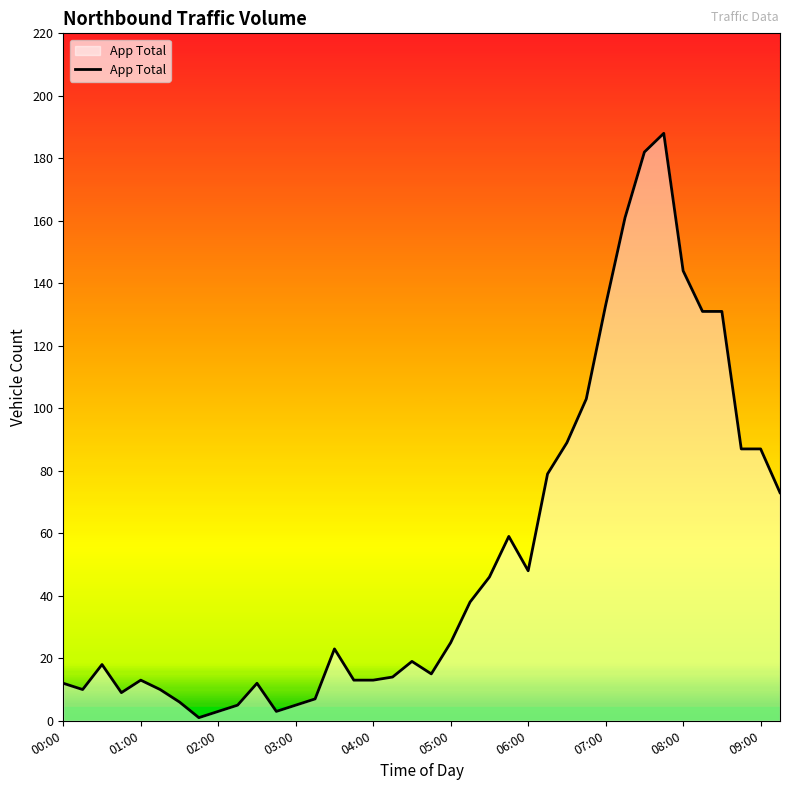

What is the maximum value shown in the chart?

188